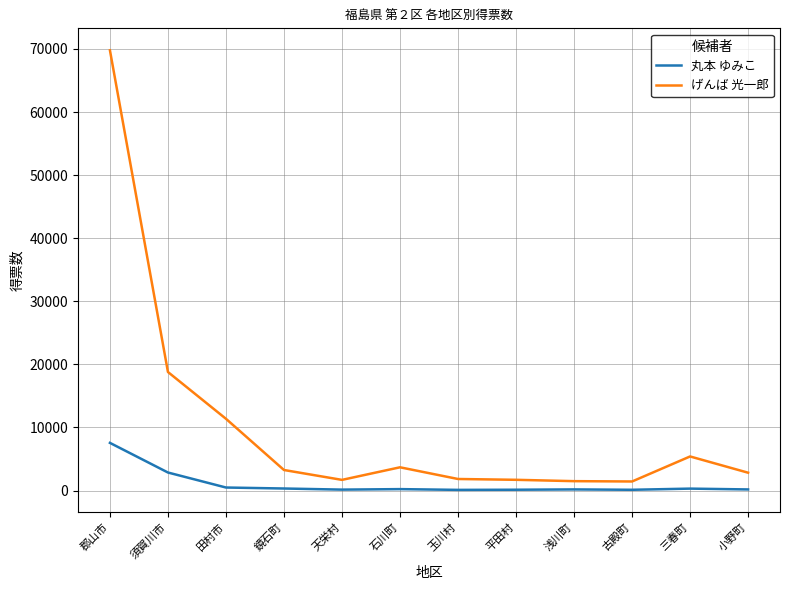

What is the difference between the highest and lowest values at 石川町?

3459